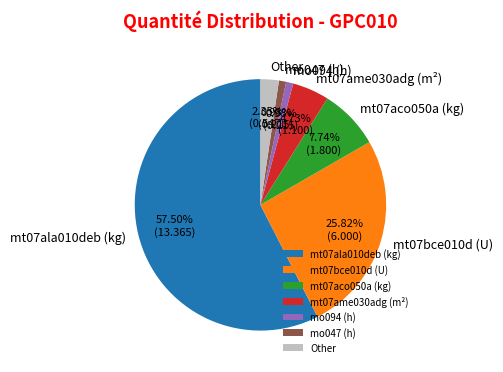

Between mt07ame030adg (m²) and mo094 (h), which is larger?

mt07ame030adg (m²)